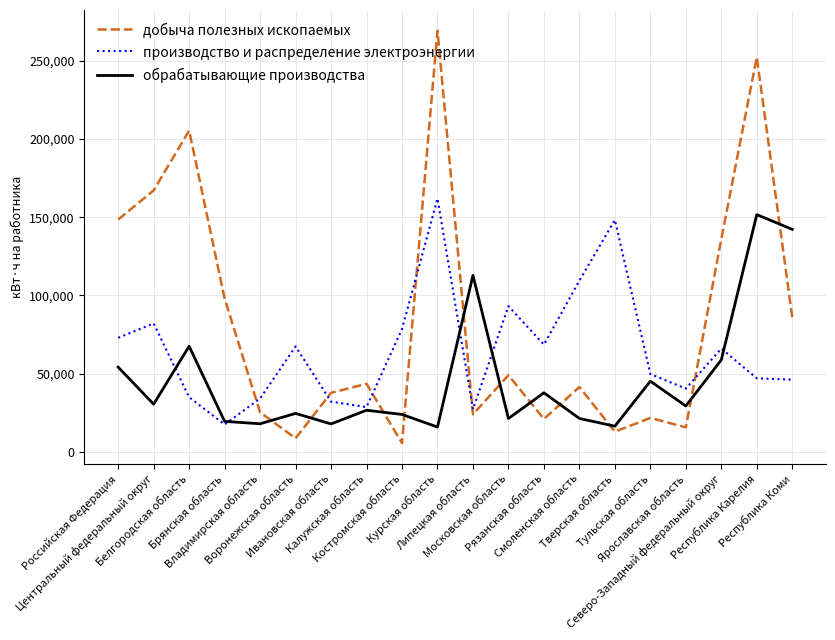

What position from the right is Смоленская область?

7